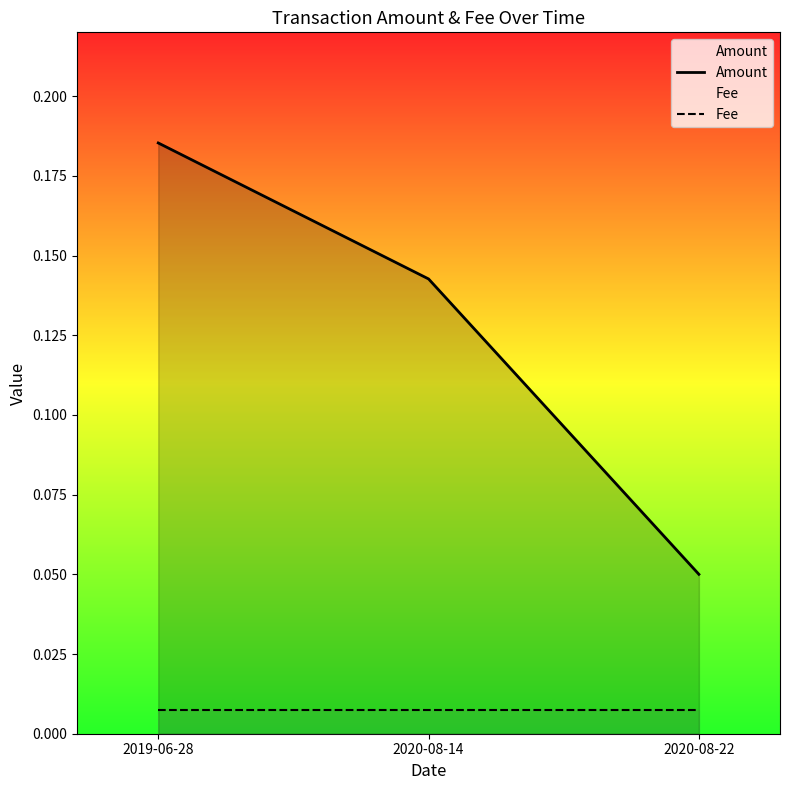

How many data points does each series have?

3